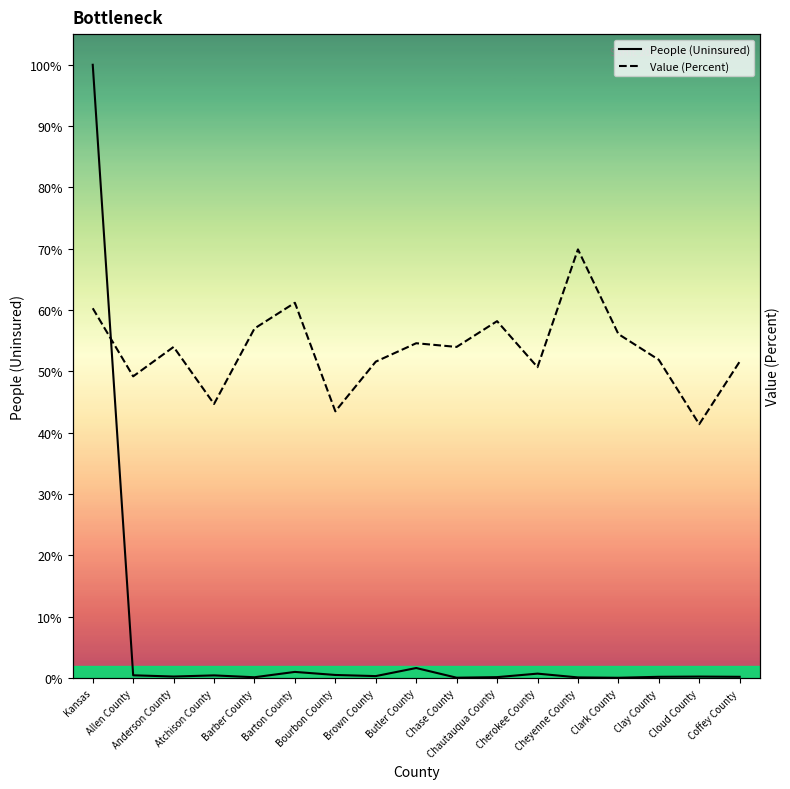

How many values in the Value (Percent) series exceed 18?

7